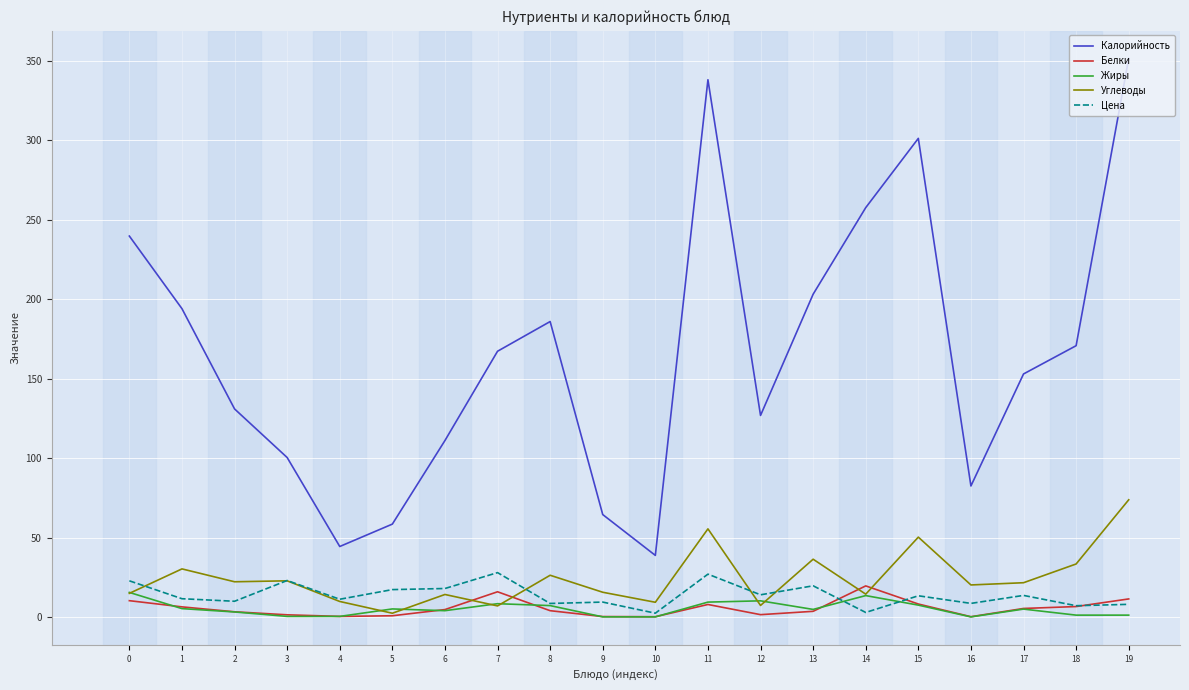

True or false: Углеводы and Белки intersect in this chart.

True